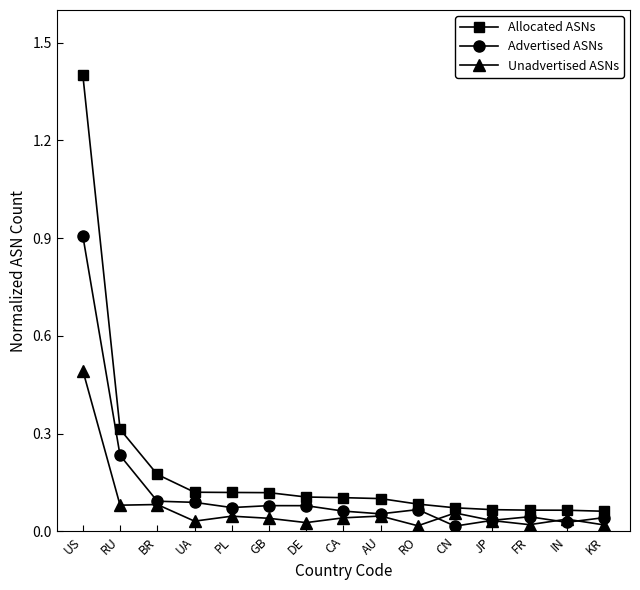

What is the label of the 5th point from the right?

CN